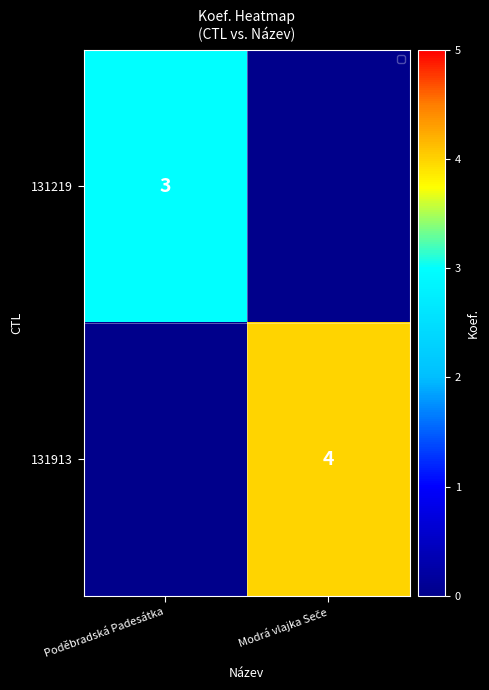

What is the smallest value displayed?

3.0